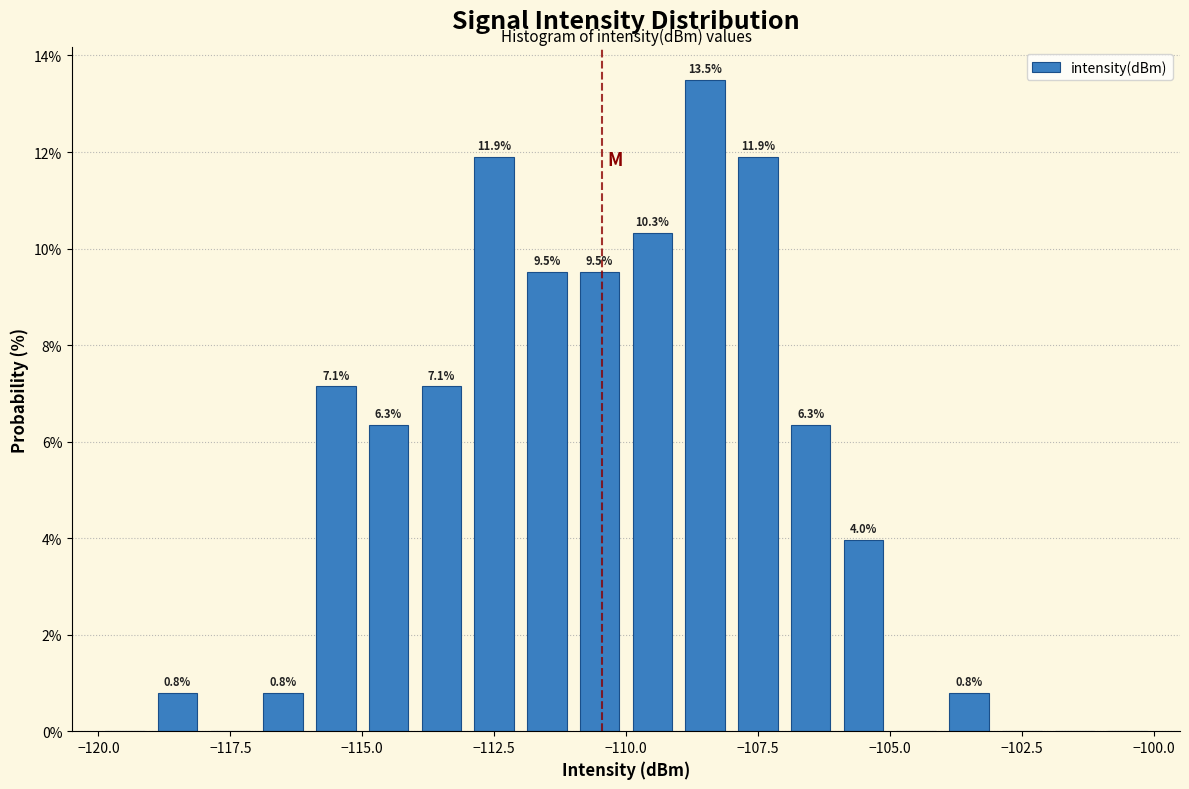

Read against the x-axis, roughly where is the centre of the tallest bar?

-108.5